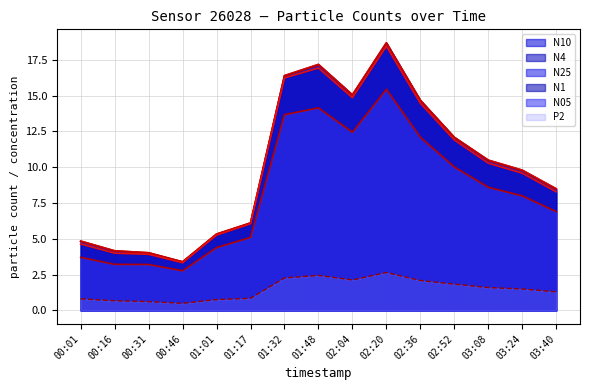

What value does the N10 line series have at 01:01?

5.3